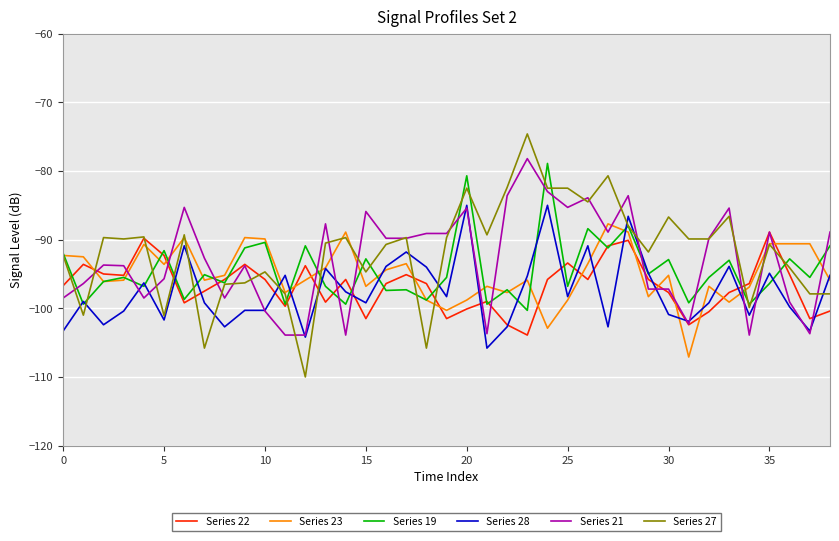

Which series has the largest range (max minus min)?

Series 27